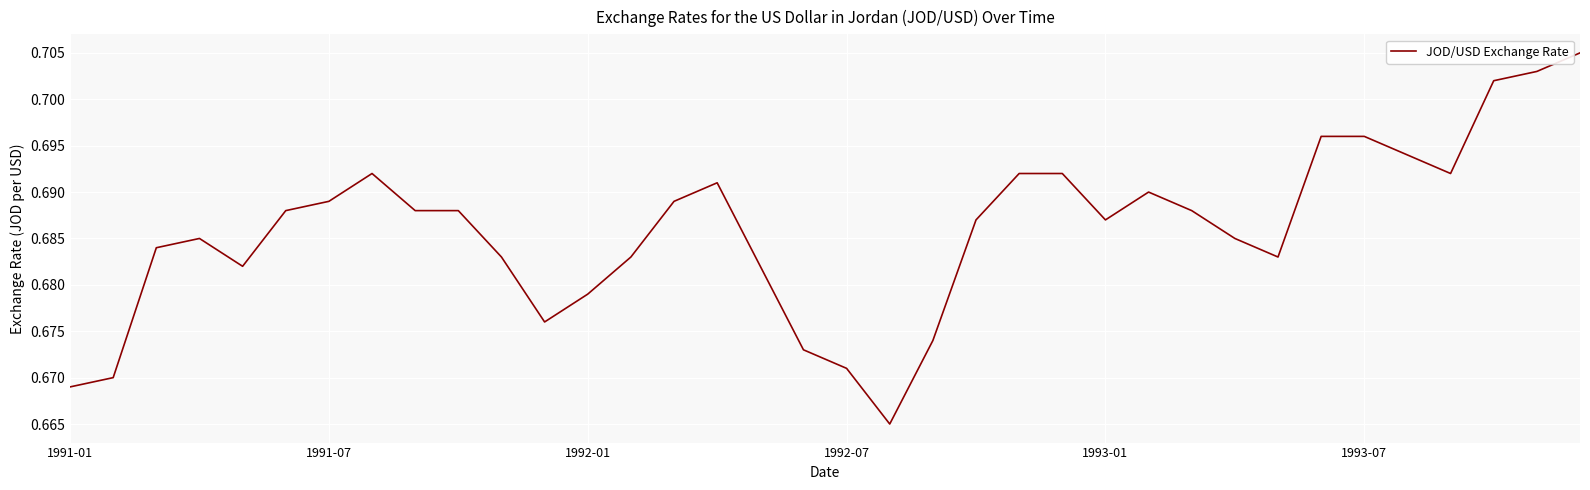

Is this an area chart (filled region under the line)?

No